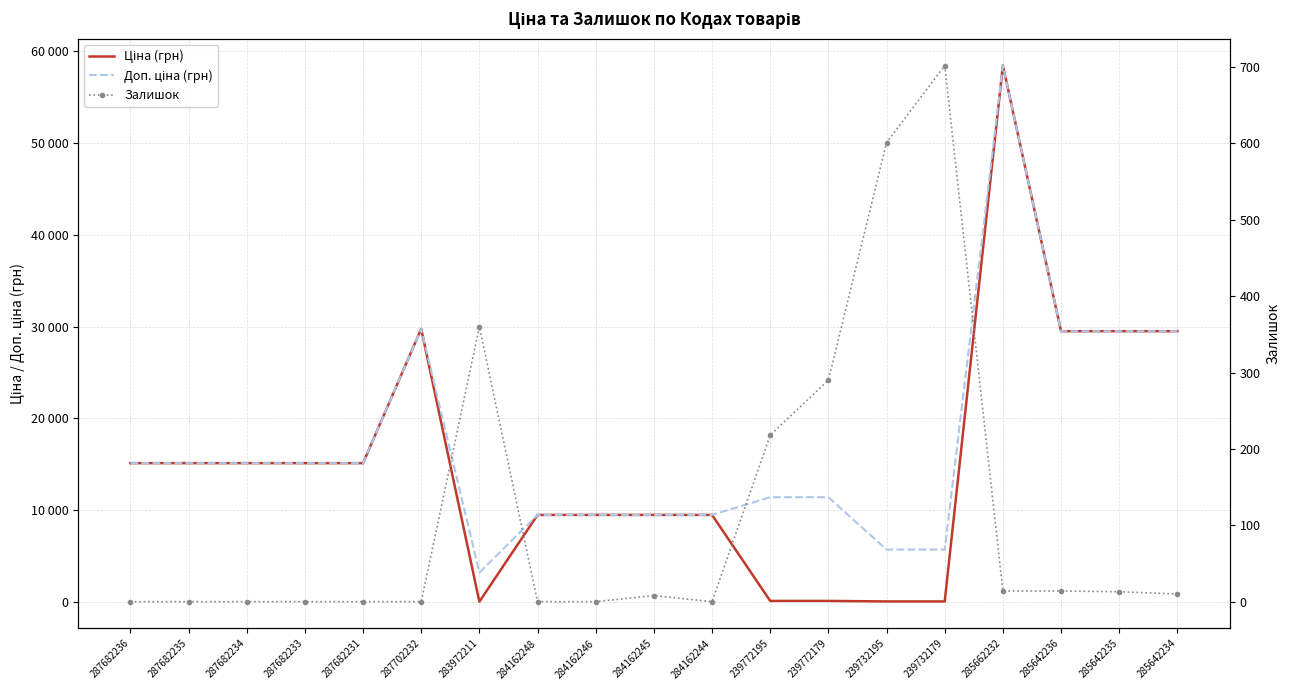

Reading left to right, list all the values displayed in this chart.

Ціна (грн): 287682236=15120.0	287682235=15120.0	287682234=15120.0	287682233=15120.0	287682231=15120.0	287702232=29747.2	283972211=32.0	284162248=9480.1	284162246=9480.1	284162245=9480.1	284162244=9480.1	239772195=114.1	239772179=114.1	239732195=57.0	239732179=57.0	285662232=58426.5	285642236=29491.5	285642235=29491.5	285642234=29491.5
Доп. ціна (грн): 287682236=15120.0	287682235=15120.0	287682234=15120.0	287682233=15120.0	287682231=15120.0	287702232=29747.2	283972211=3205.0	284162248=9480.1	284162246=9480.1	284162245=9480.1	284162244=9480.1	239772195=11410.0	239772179=11410.0	239732195=5705.0	239732179=5705.0	285662232=58426.5	285642236=29491.5	285642235=29491.5	285642234=29491.5
Залишок: 287682236=0.0	287682235=0.0	287682234=0.0	287682233=0.0	287682231=0.0	287702232=0.0	283972211=360.0	284162248=0.0	284162246=0.0	284162245=8.0	284162244=0.0	239772195=218.0	239772179=290.0	239732195=601.0	239732179=702.0	285662232=14.0	285642236=14.0	285642235=13.0	285642234=10.0